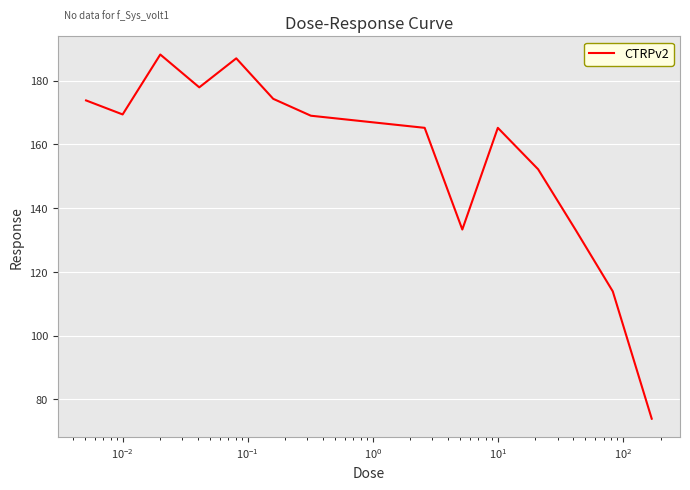

What is the smallest value displayed?

74.0